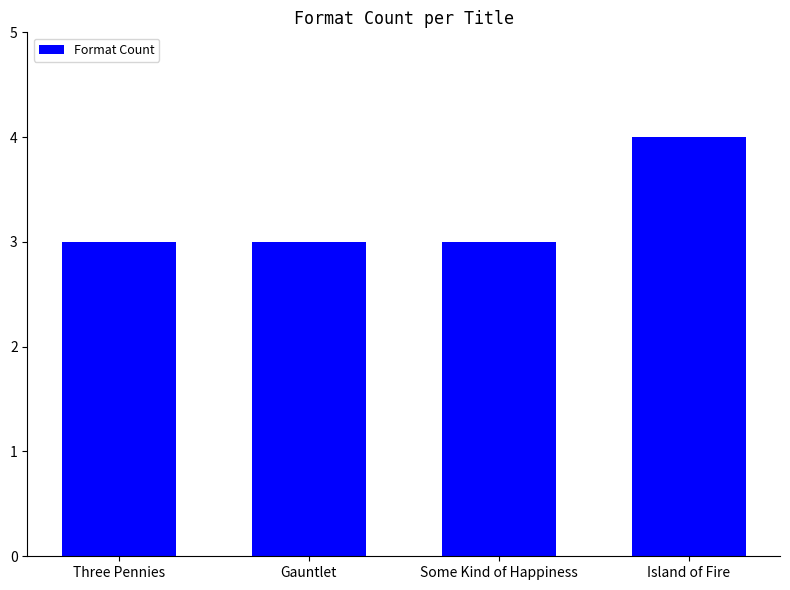

Reading left to right, extract all data points from this chart.

Three Pennies=3	Gauntlet=3	Some Kind of Happiness=3	Island of Fire=4